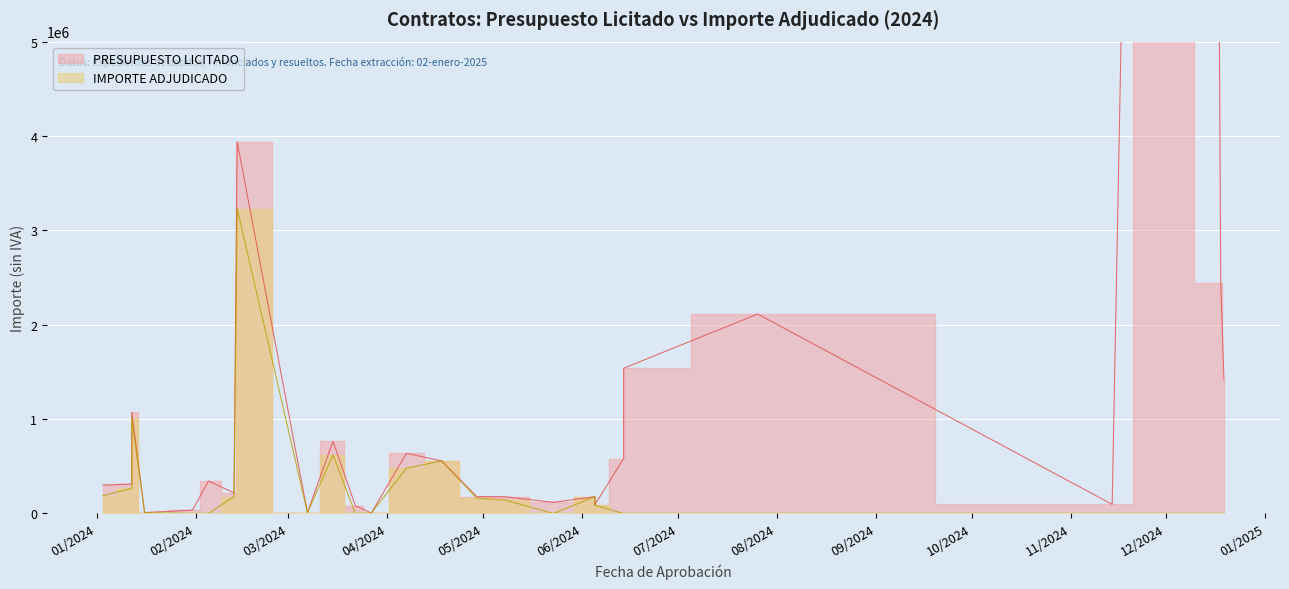

What is the difference between the maximum and minimum values in the IMPORTE ADJUDICADO series?

3229312.3